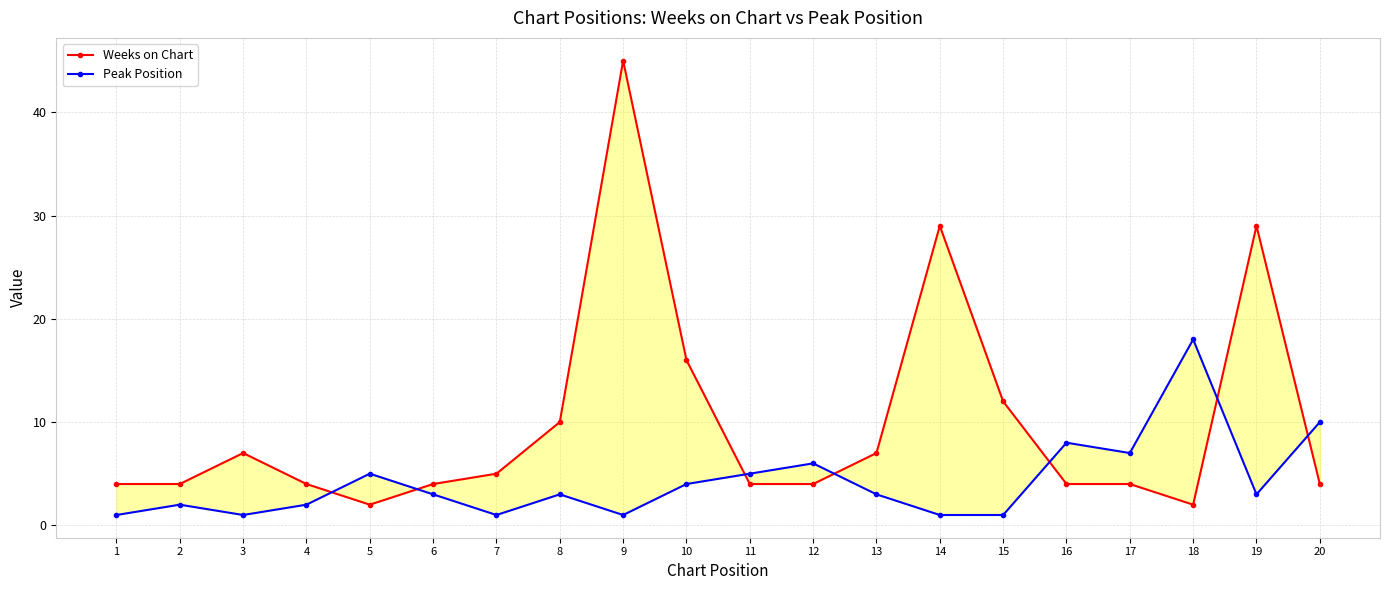

How many intersections are there between Weeks on Chart and Peak Position?

7